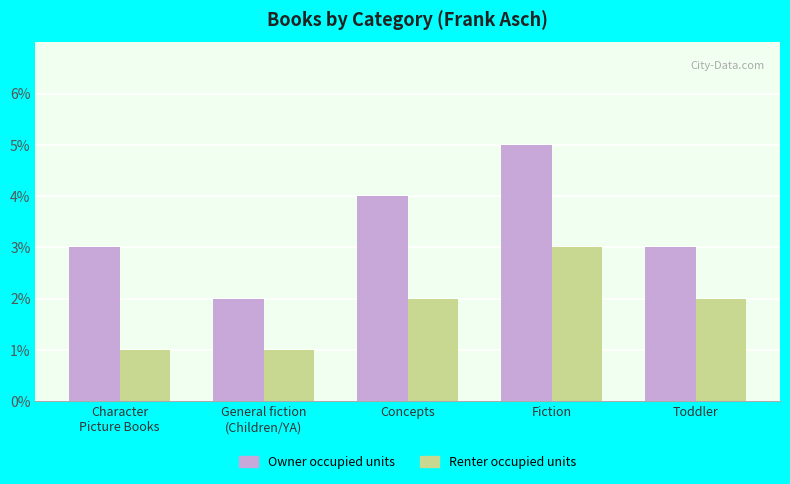

List the series in order of their overall mean, lowest first.

Renter occupied units, Owner occupied units